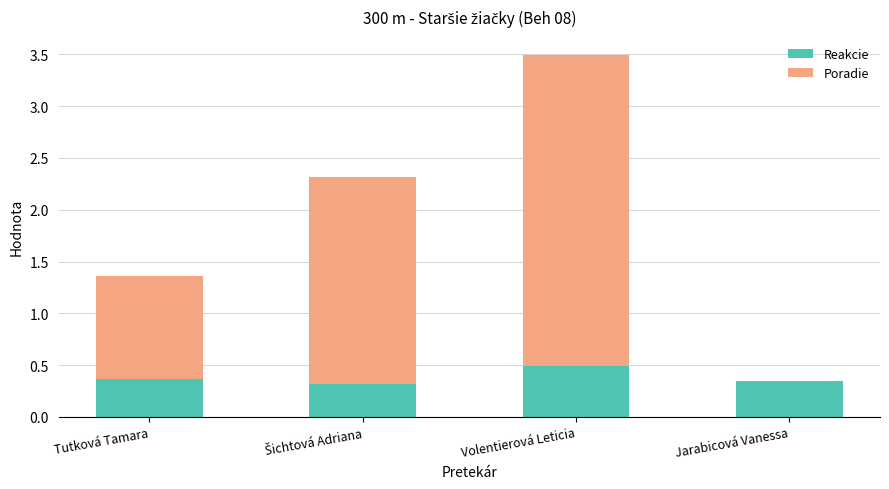

True or false: Reakcie has a value of 0.5 at Volentierová Leticia.

True